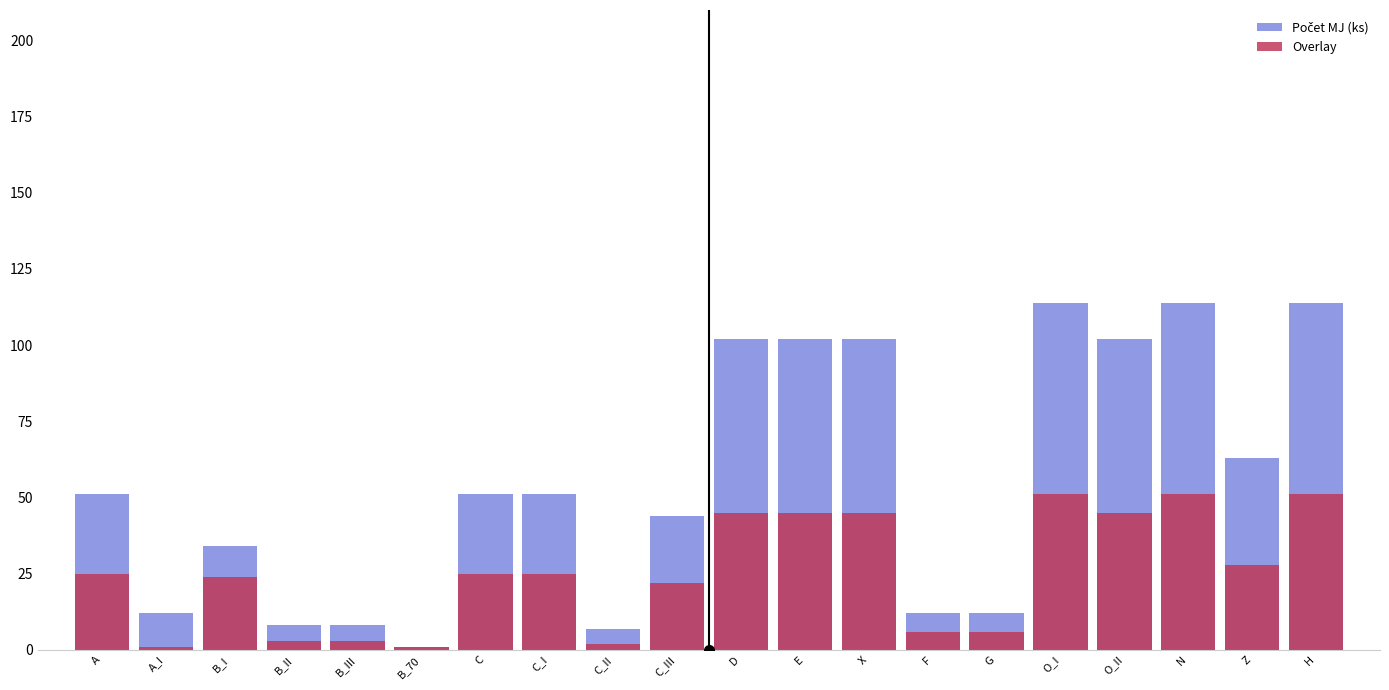

What is the difference between the maximum and minimum values in the Počet MJ (ks) series?

113